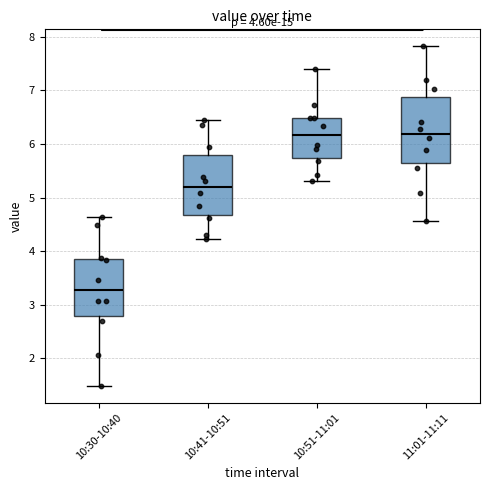

Which box is the tallest, from its lower edge to its upper edge?

11:01-11:11